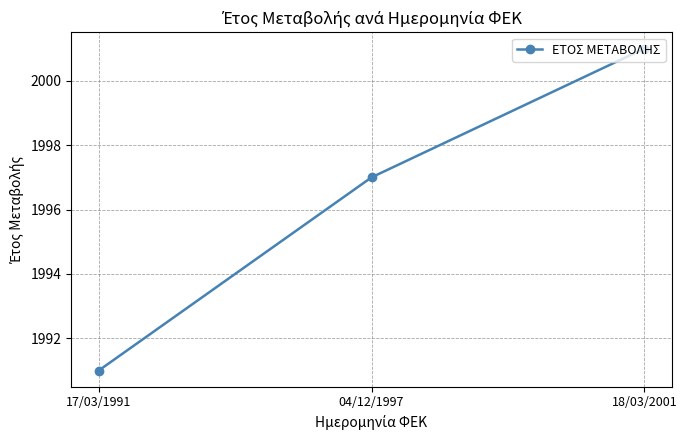

What is the ratio of the value at 18/03/2001 to the value at 17/03/1991?

1.0